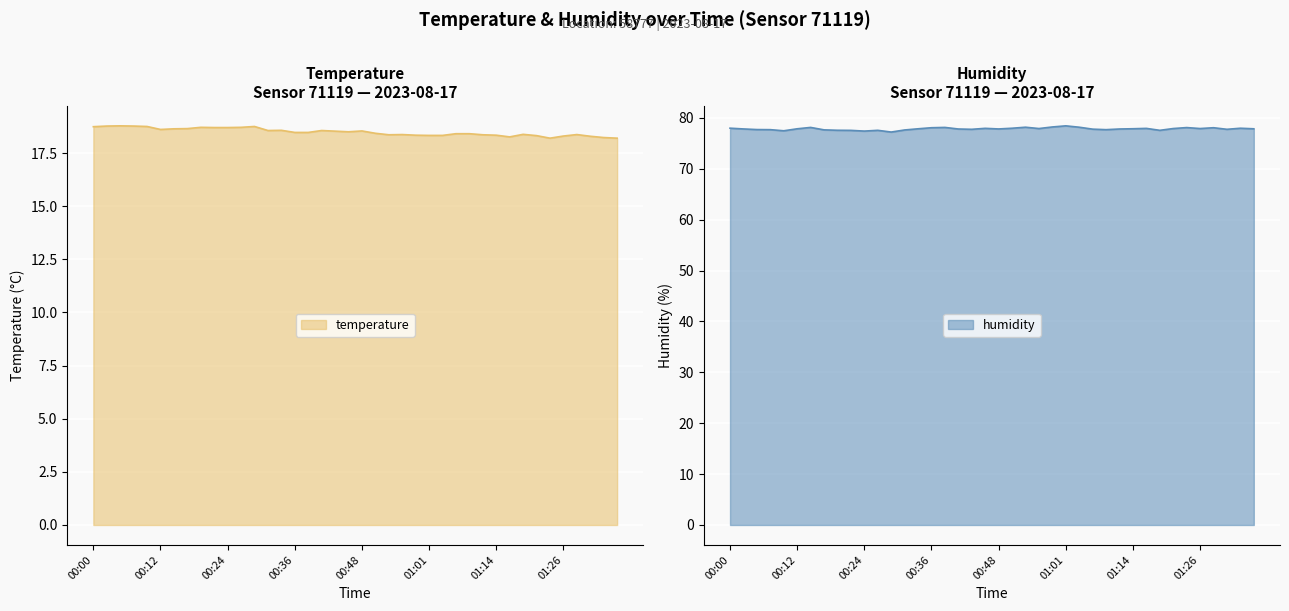

Is the value of humidity at 00:12 greater than the value of temperature at 01:37?

Yes